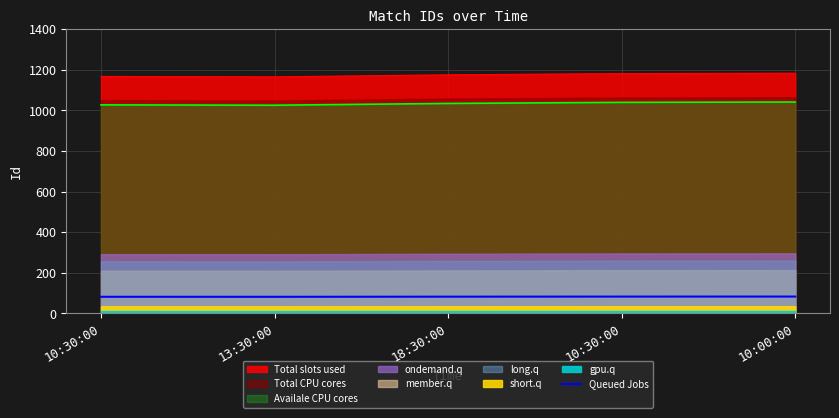

At which label is the value closest to 82?

18:30:00